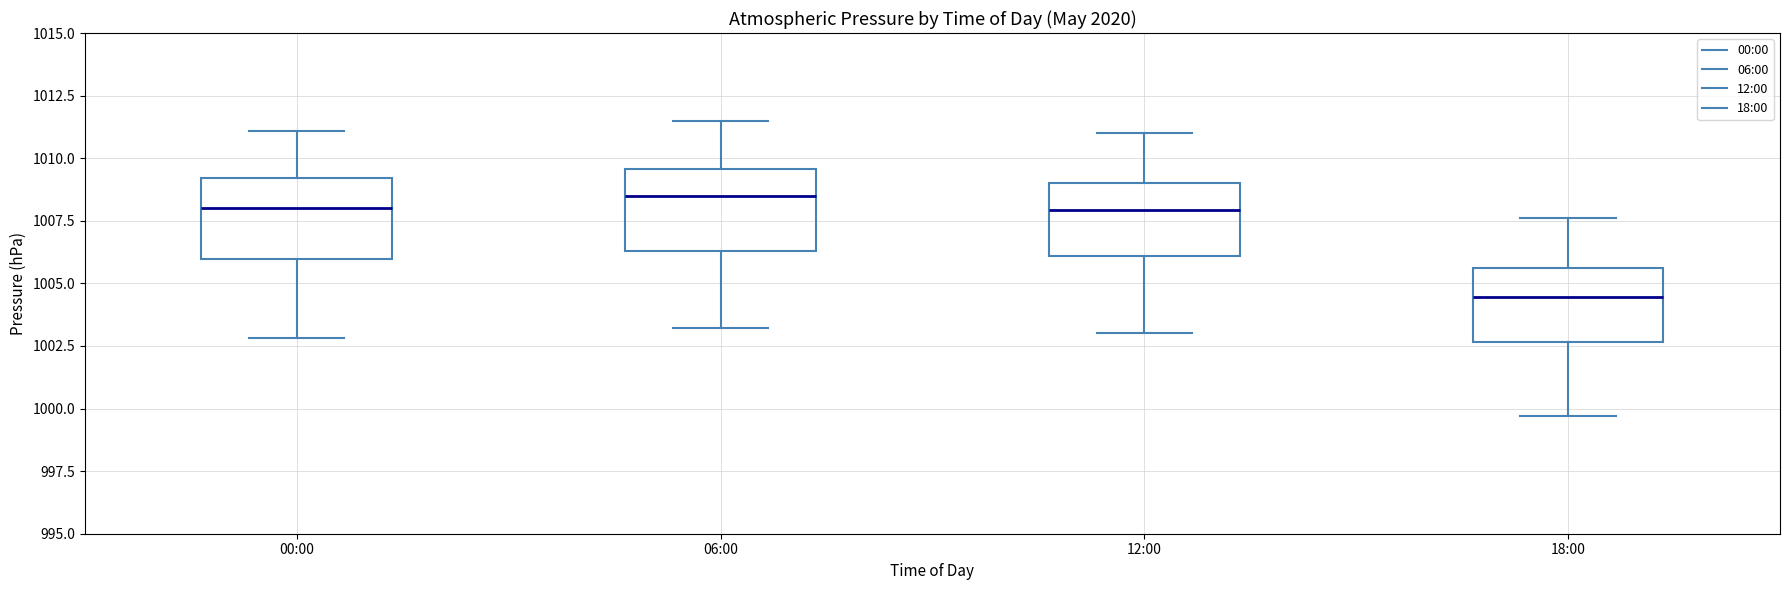

Where is the upper edge of the box for 06:00 on the y-axis? The values are not printed on the chart, so give them approximately, as read against the axis.

1009.5